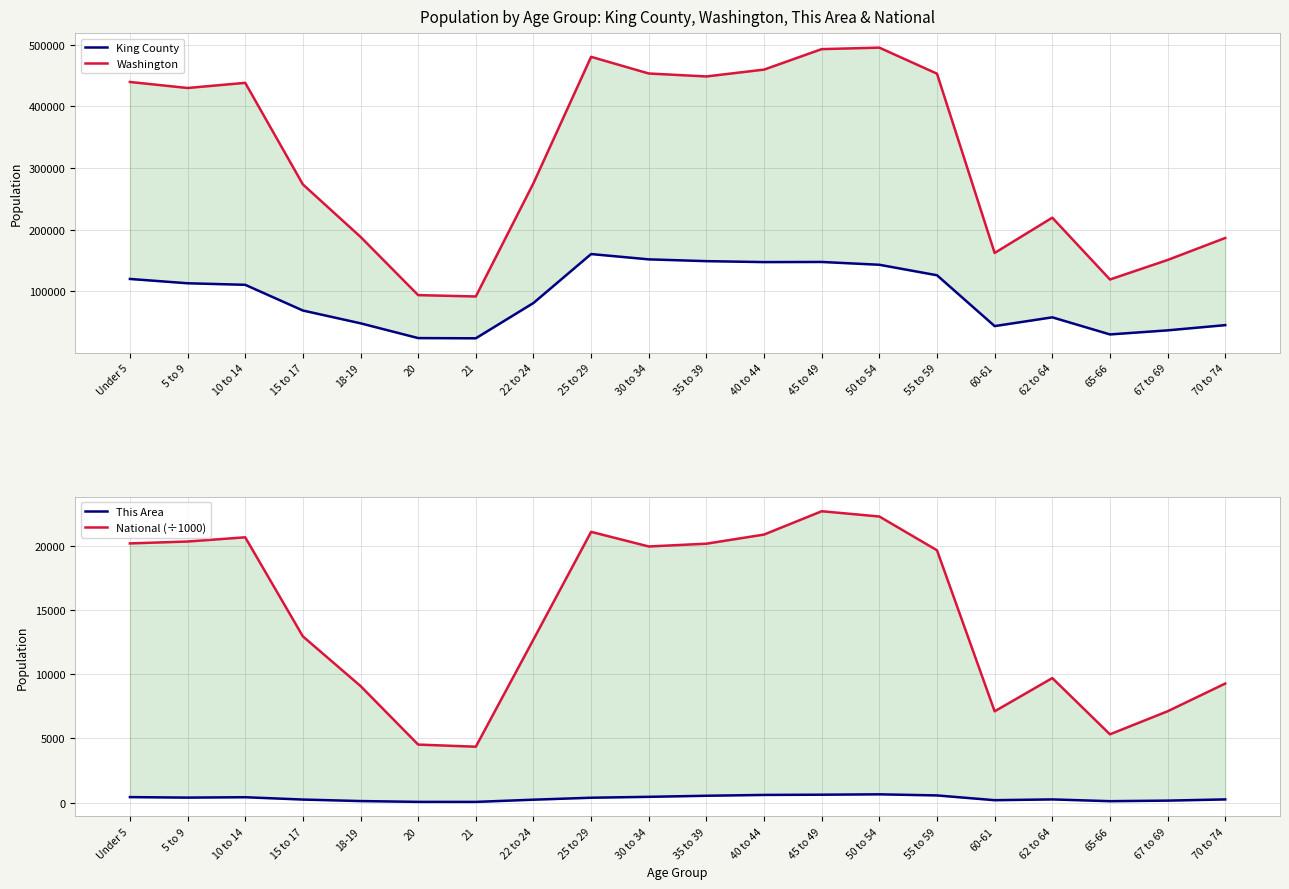

True or false: Washington has more than 2 interior local peaks.

True